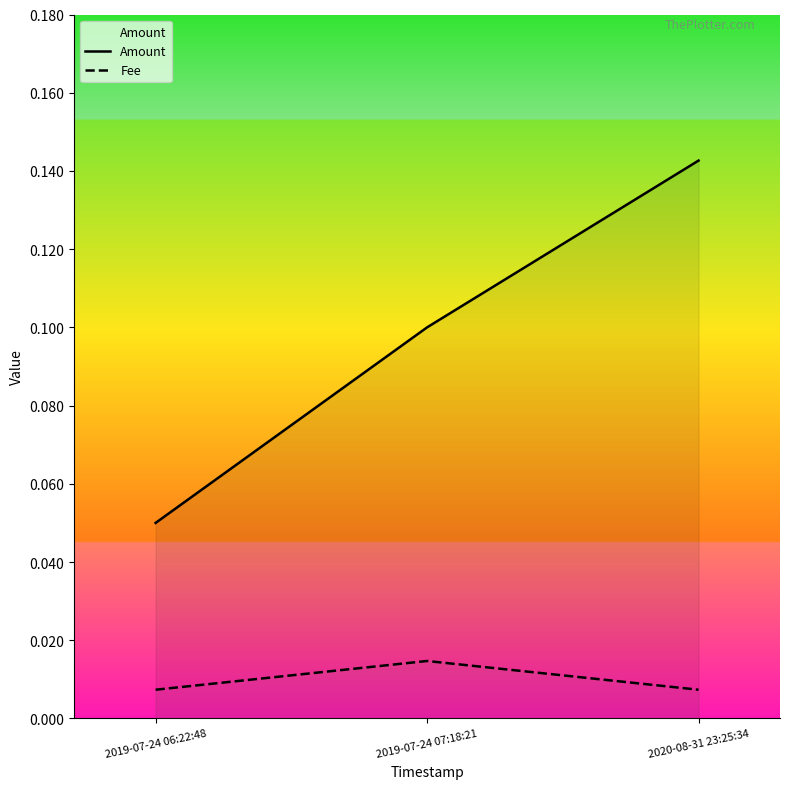

Count the Amount values in the range 0 to 1.

3